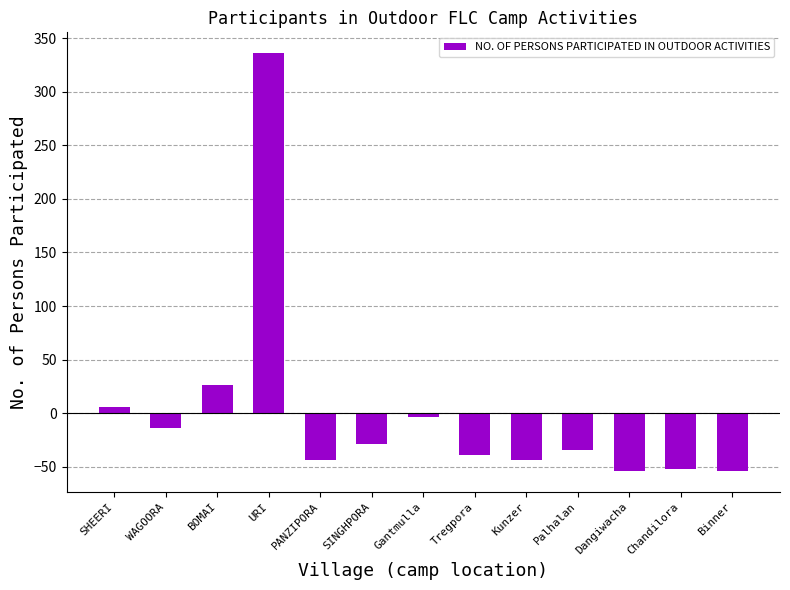

What is the greatest value displayed?

336